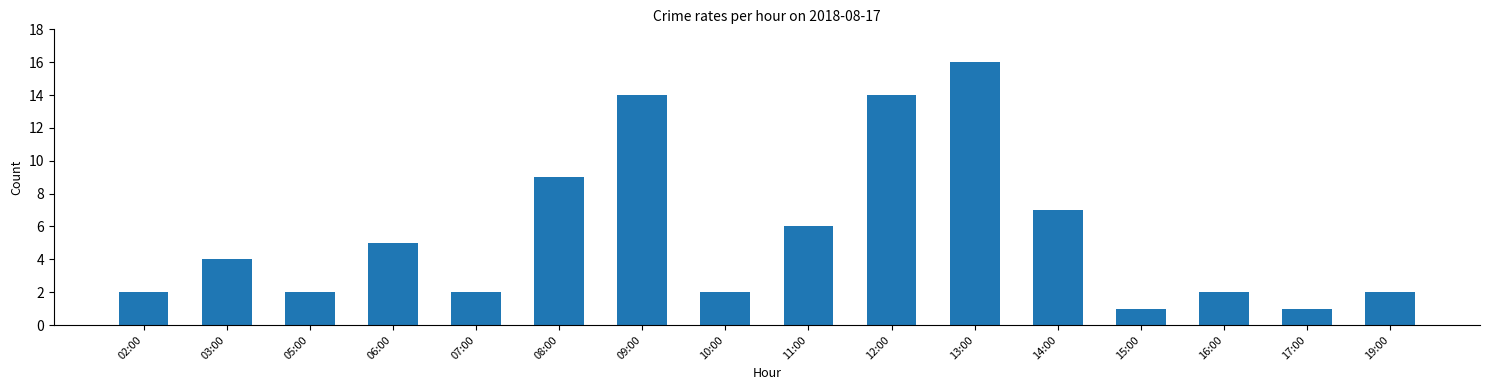

Reading left to right, extract all data points from this chart.

2	4	2	5	2	9	14	2	6	14	16	7	1	2	1	2